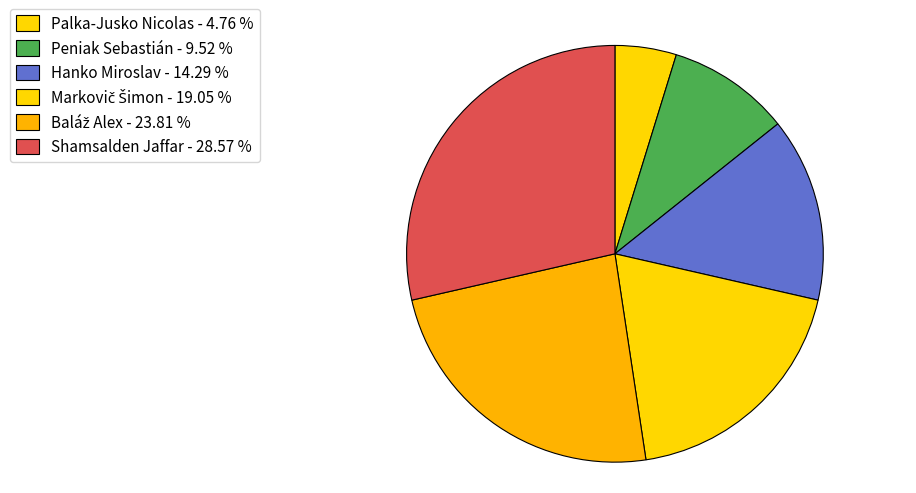

What percentage do Baláž Alex and Hanko Miroslav together represent?

38.1%